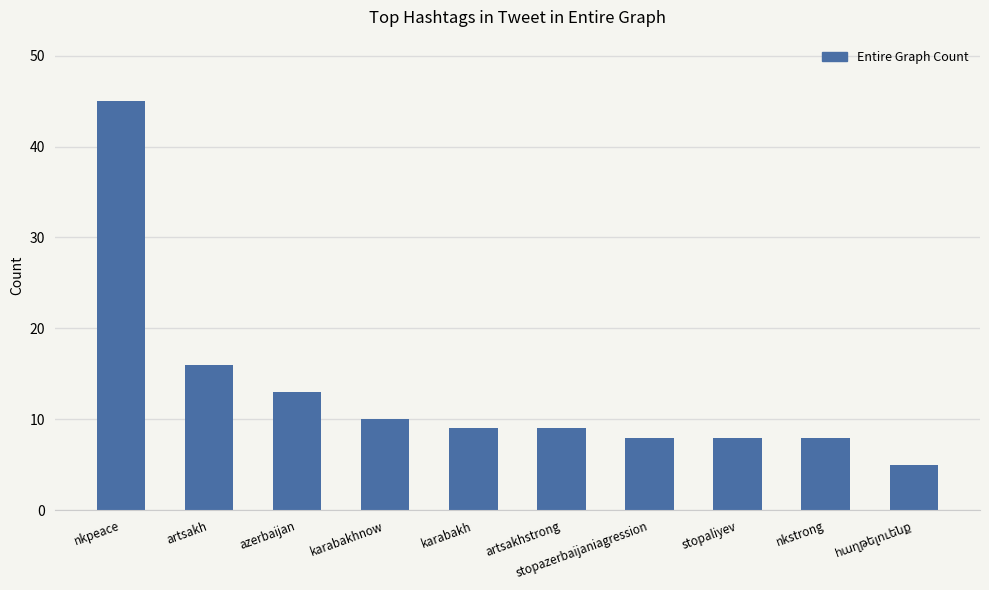

What is the sum of all values?

131